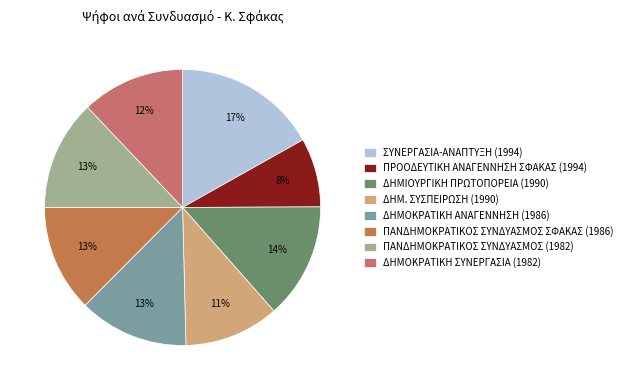

What percentage is the ΔΗΜΟΚΡΑΤΙΚΗ ΑΝΑΓΕΝΝΗΣΗ (1986) slice, to the nearest percent?

13%